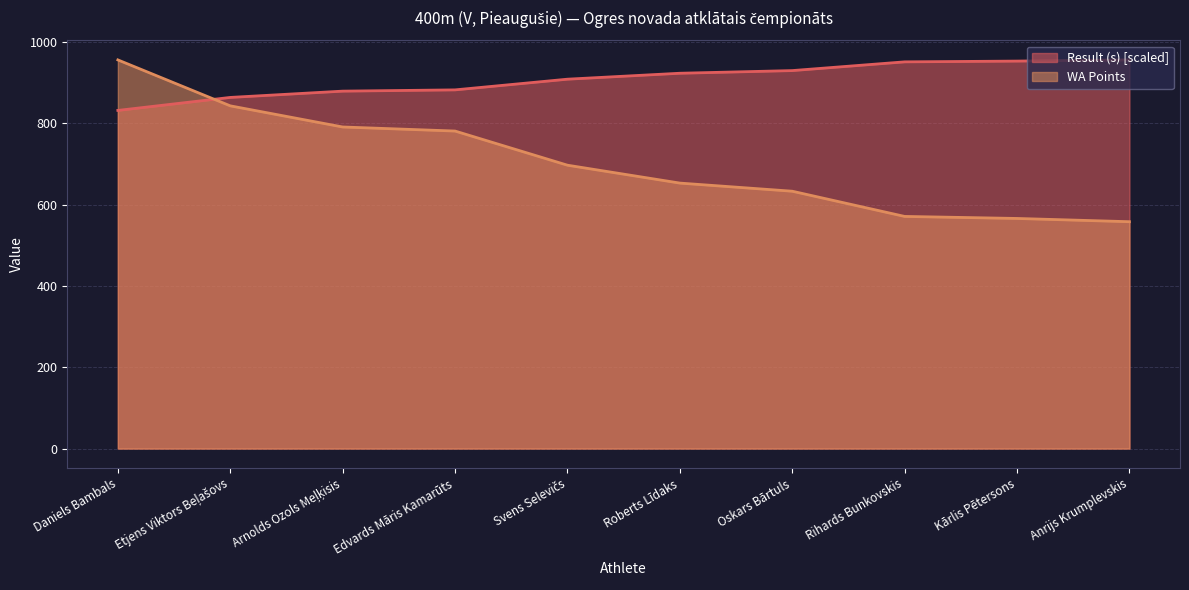

What are all the series names shown in the legend?

Result (s) [scaled], WA Points